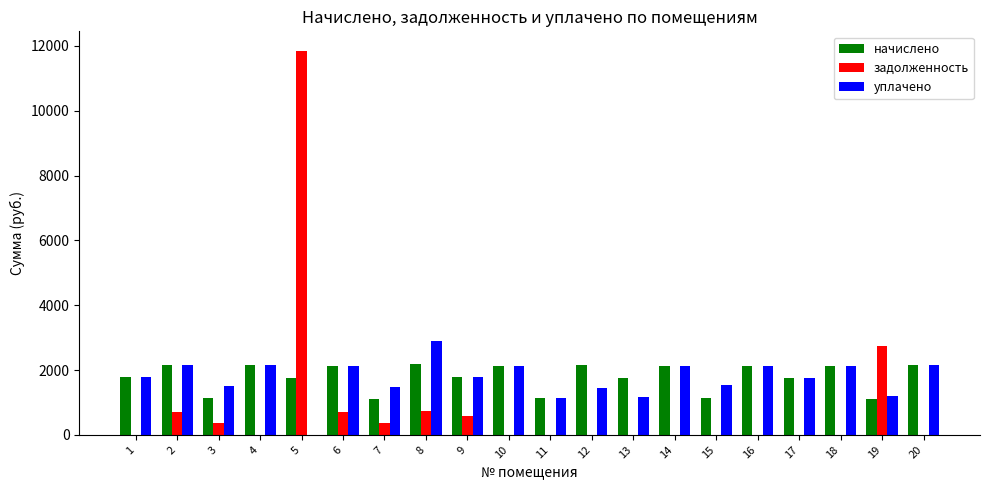

What is the sum of all начислено values?

35885.6